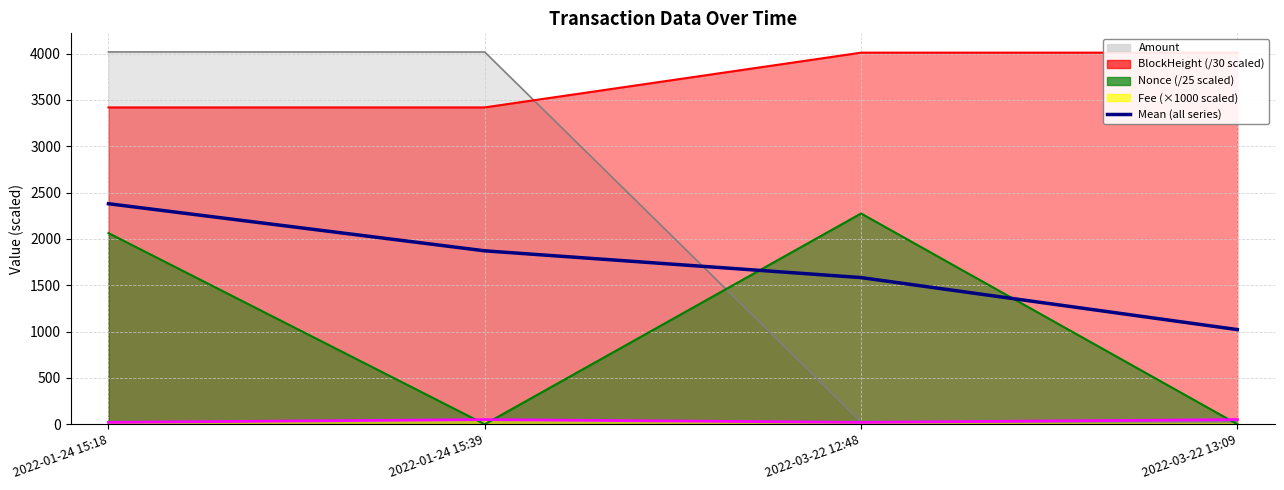

What is the approximate value at 2022-01-24 15:39?

1871.5